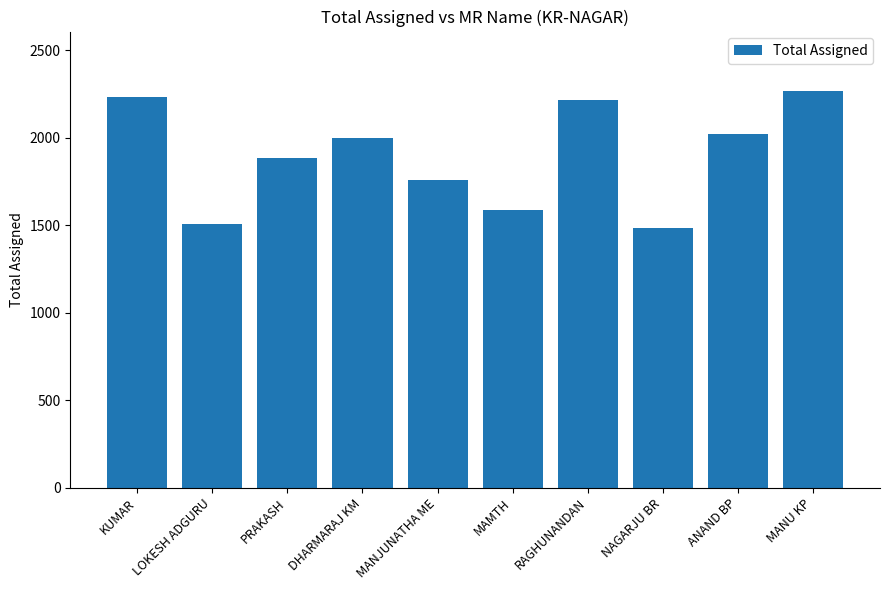

The value at ANAND BP is 2022. True or false?

True